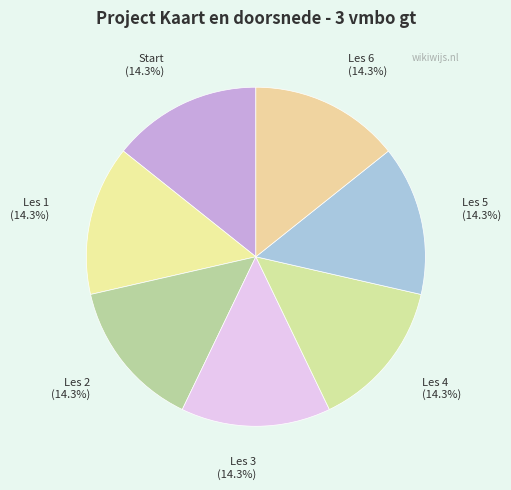

To the nearest percent, what portion does Les 3 represent?

14%